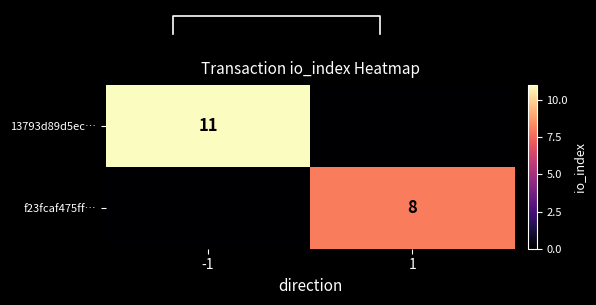

What is the sum of all 13793d89d5ec… values?

11